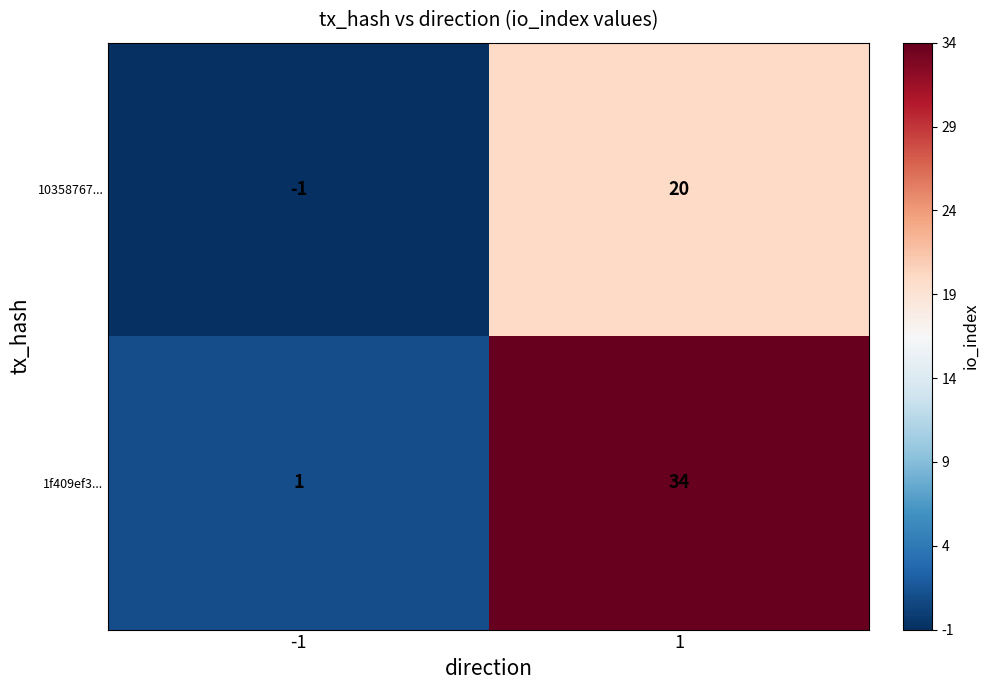

At 1, list the series in order from smallest to largest.

10358767..., 1f409ef3...